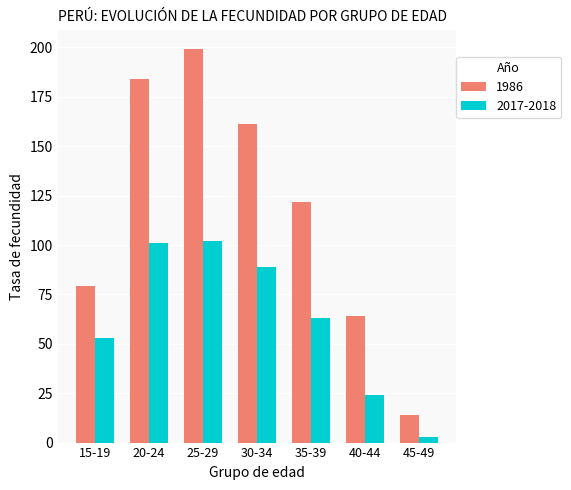

The 2017-2018 series shows 125 at 30-34. True or false?

False